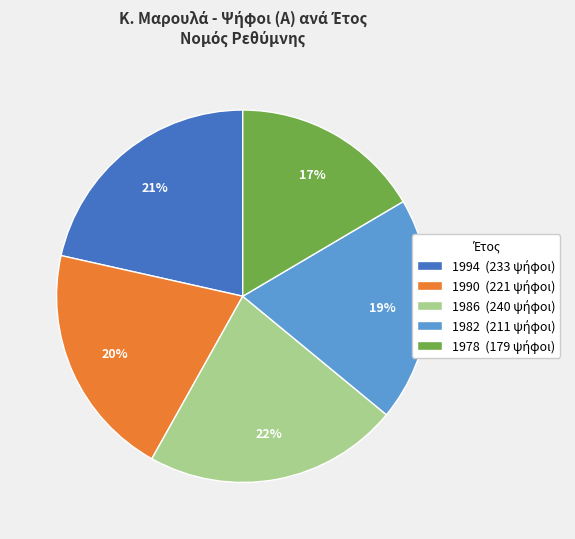

To the nearest percent, what is the average slice percentage?

20%